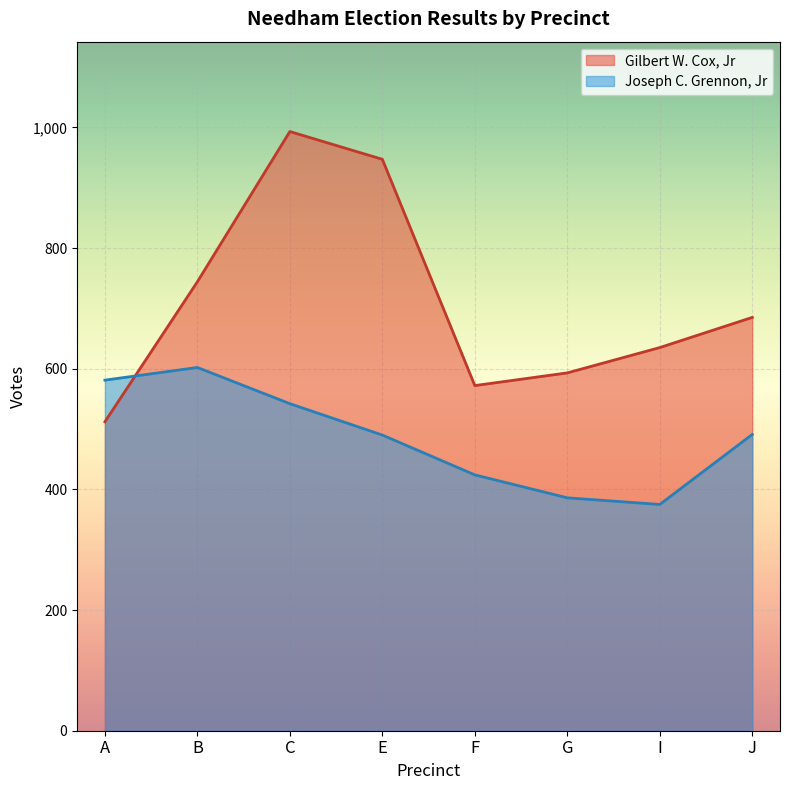

What is the average value of the Gilbert W. Cox, Jr series?

710